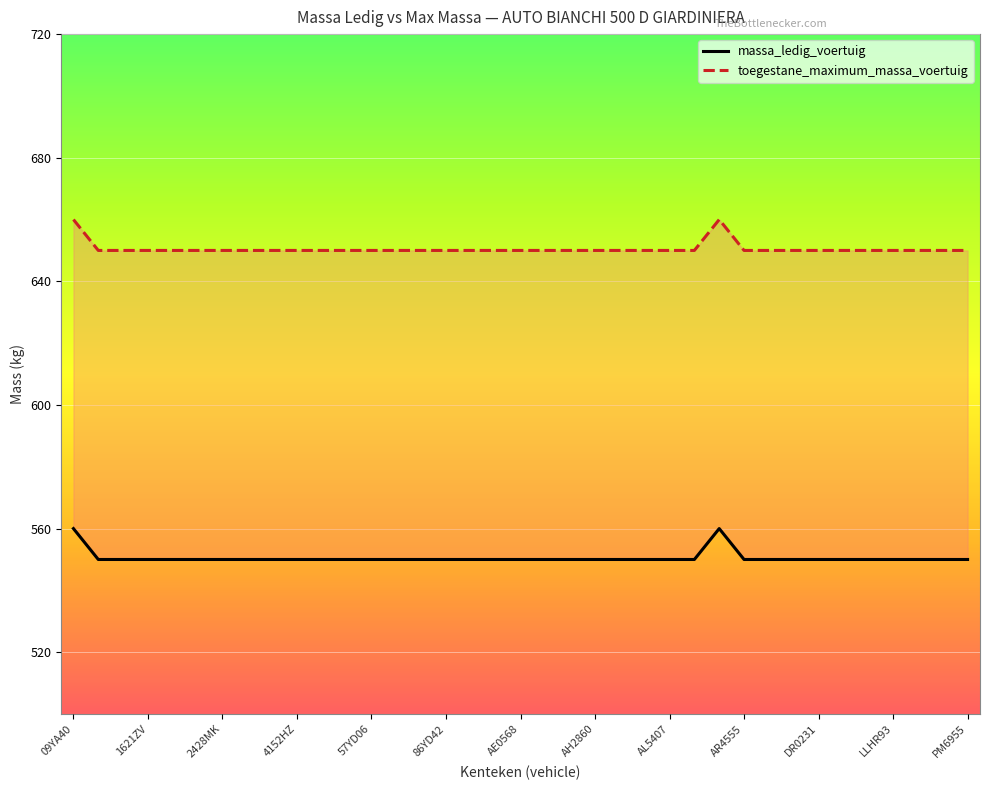

Is the value of toegestane_maximum_massa_voertuig at LLHR93 greater than the value of massa_ledig_voertuig at 23?

Yes